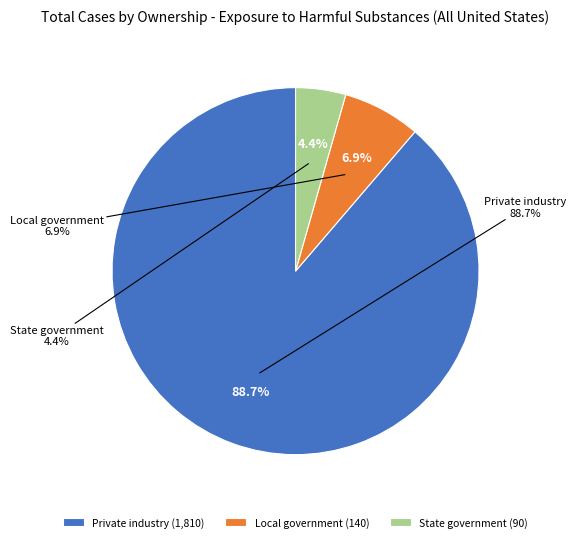

To the nearest percent, what portion does Private industry represent?

89%